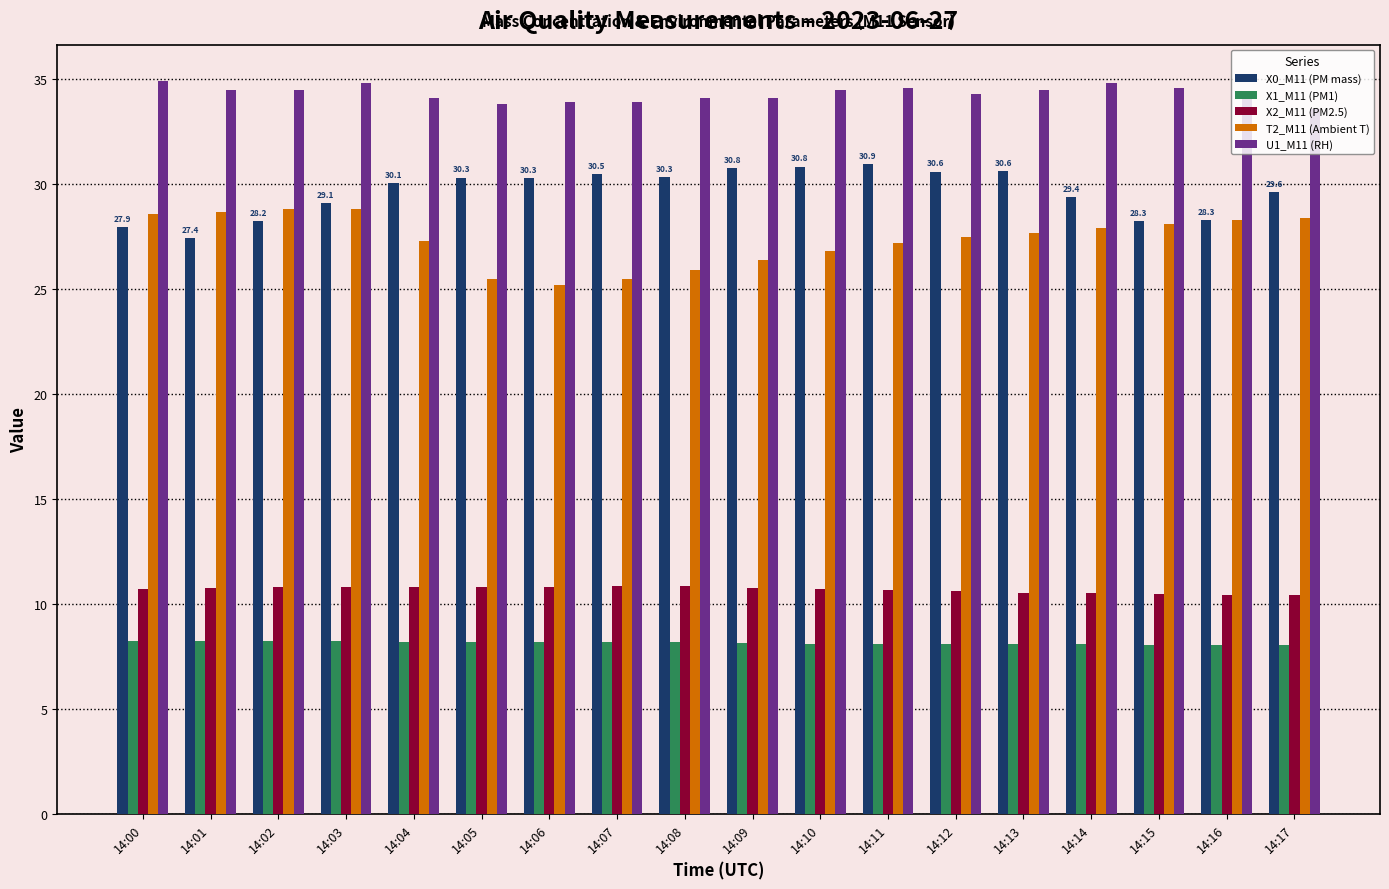

What is the sum of all U1_M11 (RH) values?

617.7